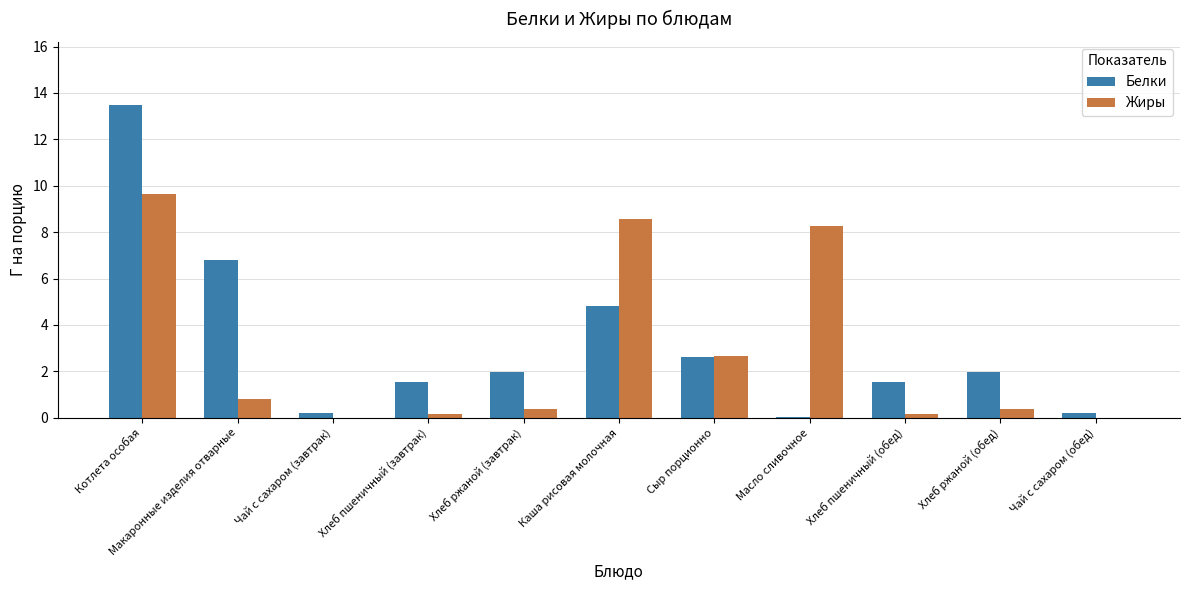

Is the value of Белки at Хлеб пшеничный (обед) greater than the value of Жиры at Масло сливочное?

No